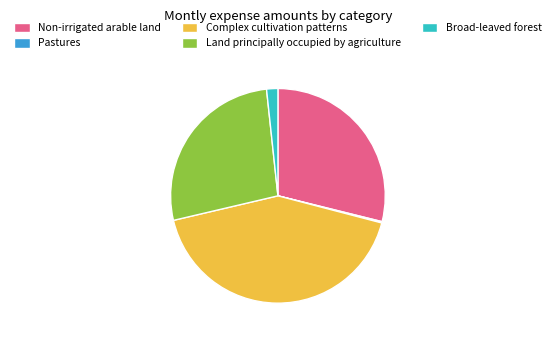

Is Complex cultivation patterns the majority of the pie?

No